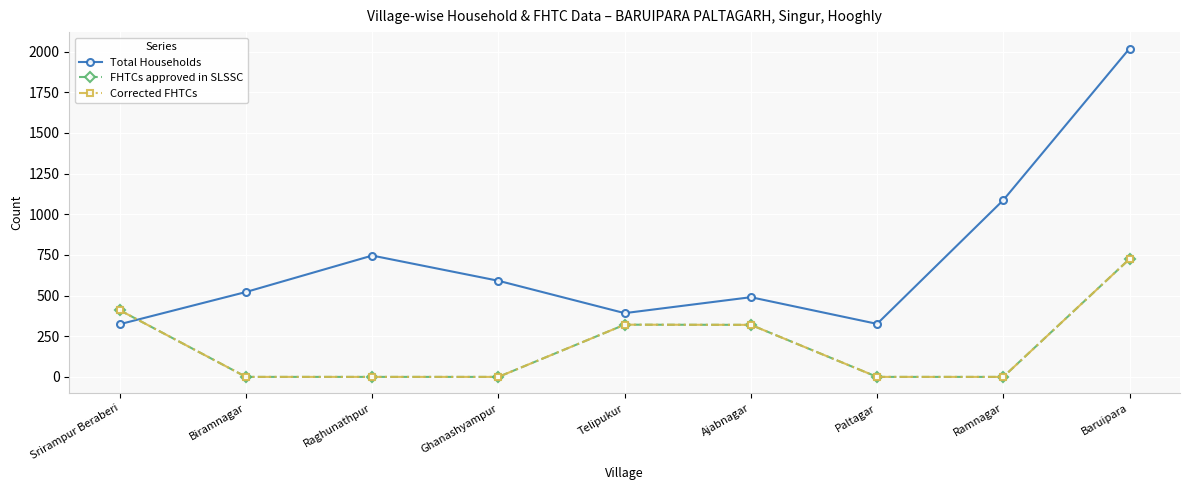

At how many categories does at least one series exceed 1268?

1